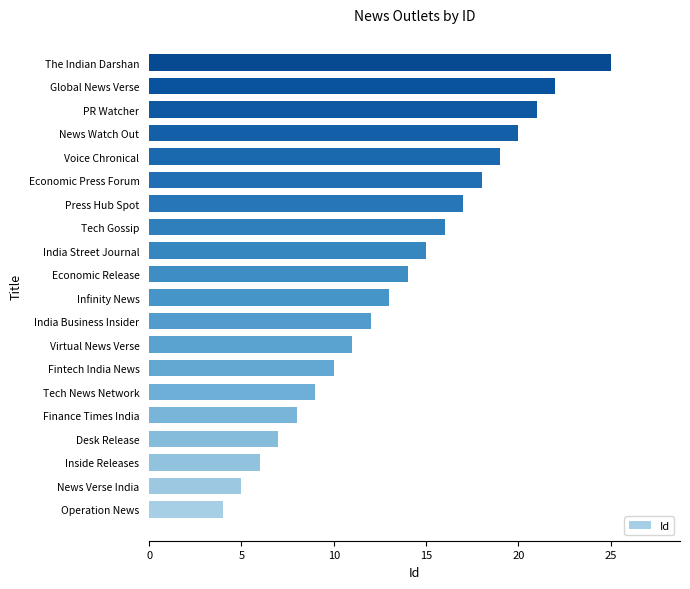

What is the sum of all values?

272